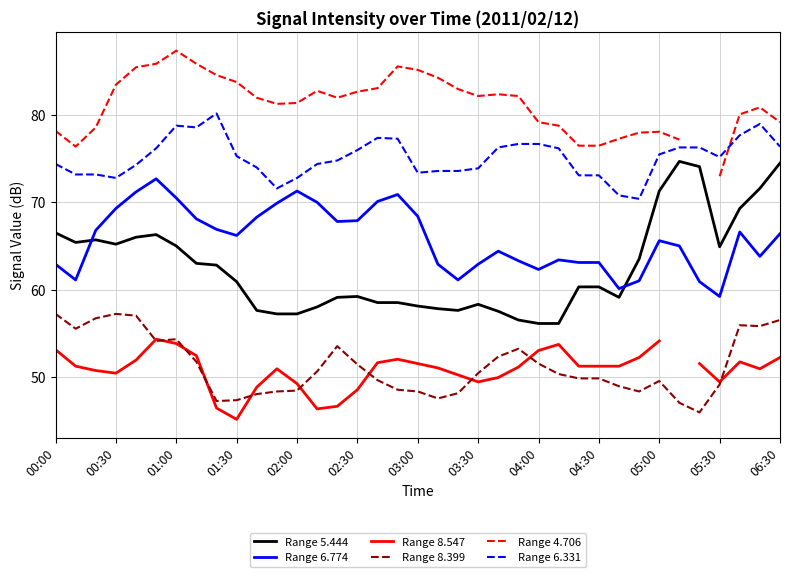

What is the difference between the maximum and second lowest values in the Range 5.444 series?

18.6